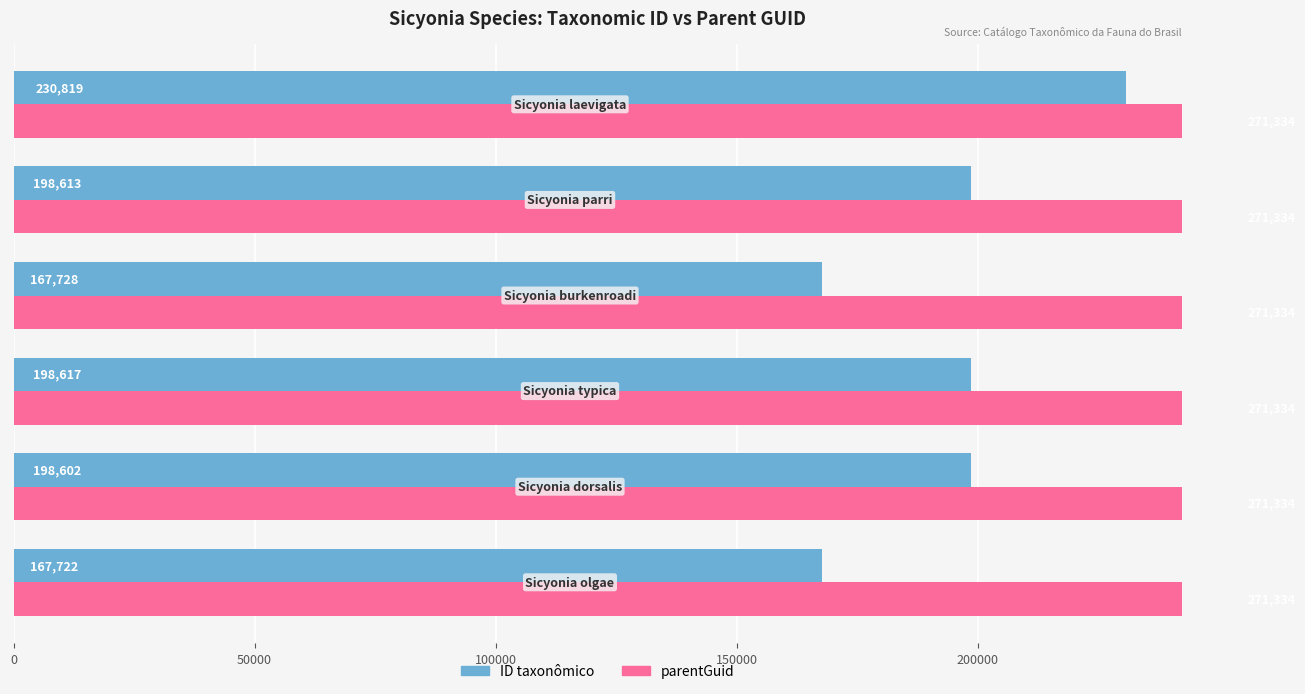

What is the value of the ID taxonômico bar at the 1st from the left?

167722.0